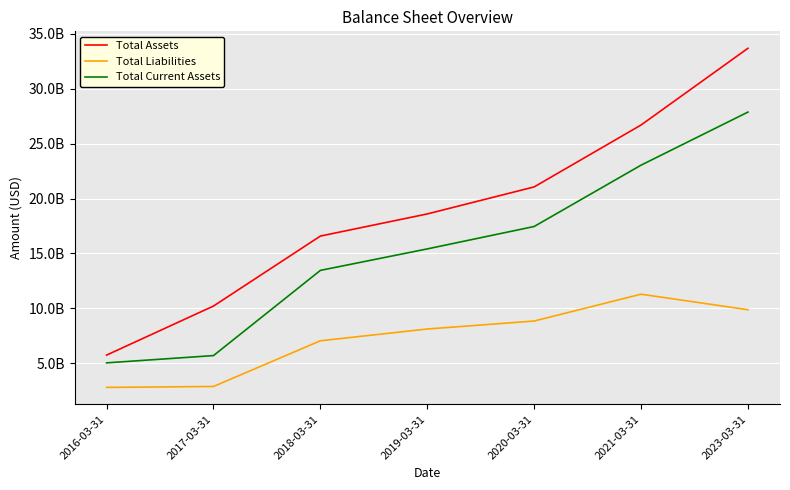

Is the value of Total Current Assets at 2017-03-31 greater than the value of Total Liabilities at 2020-03-31?

No